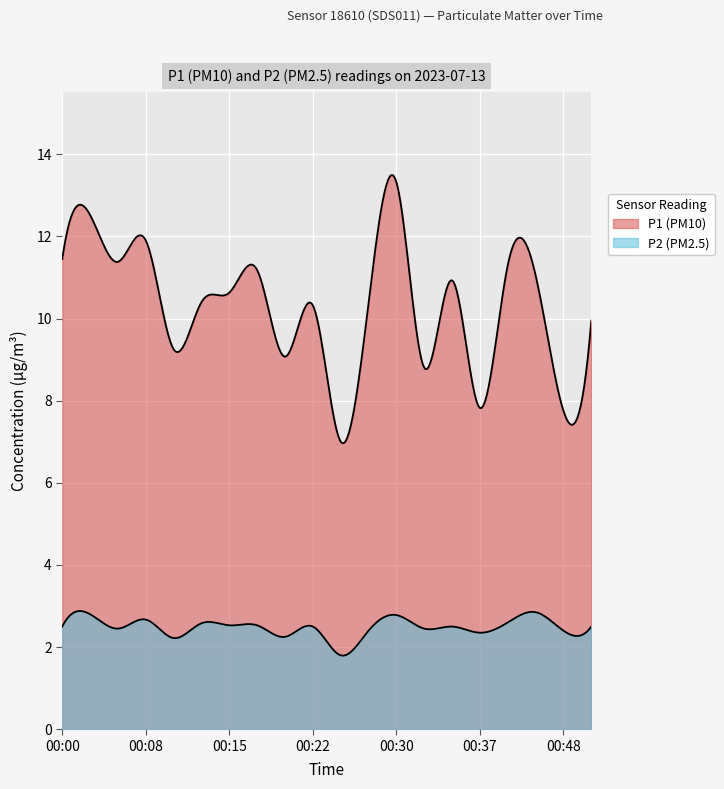

In P2, how many points are higher than both neighbors (excluding endpoints)?

7